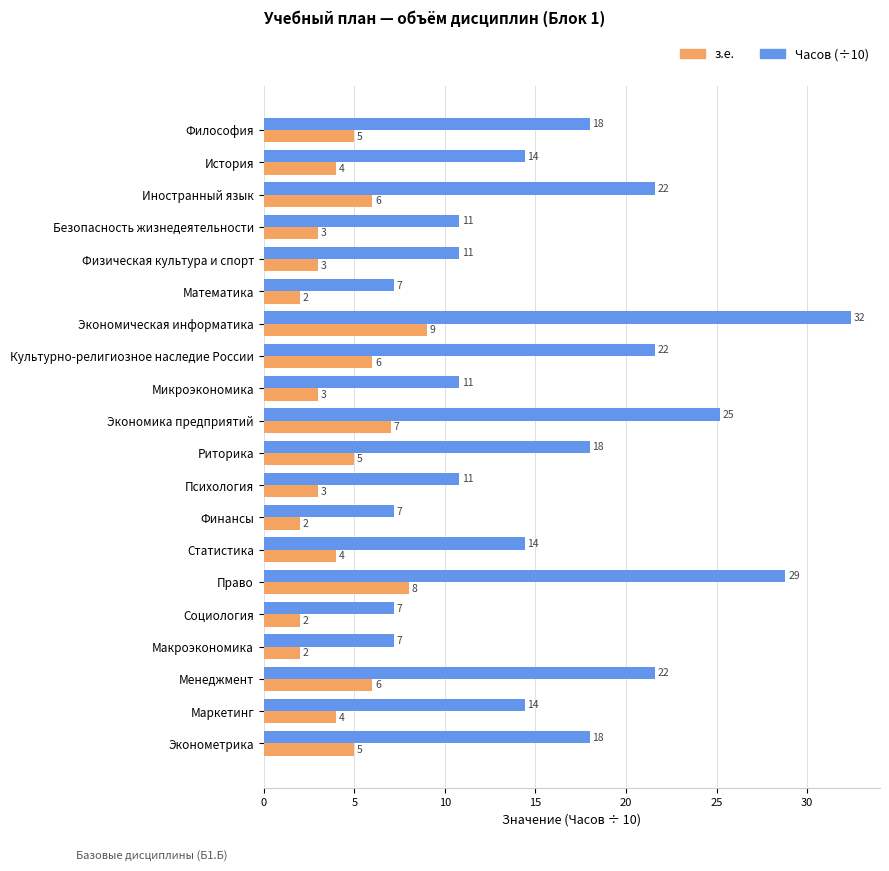

What is the difference between the maximum and second lowest values in the з.е. series?

7.0